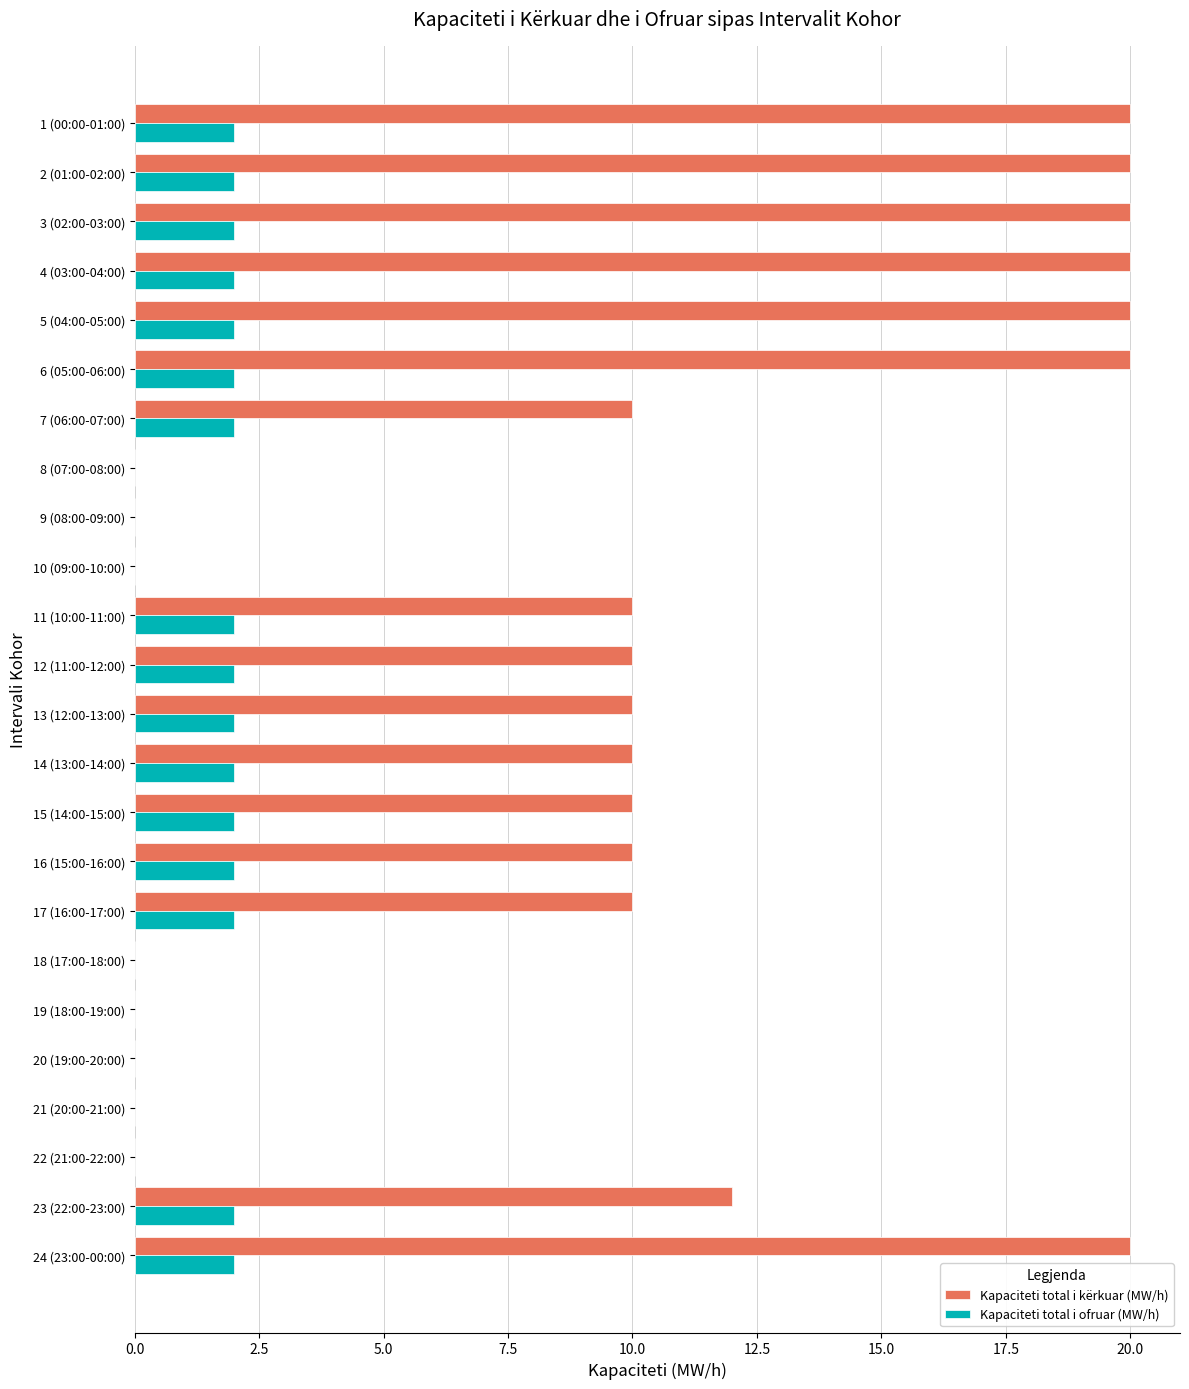

What is the sum of all Kapaciteti total i kërkuar (MW/h) values?

232